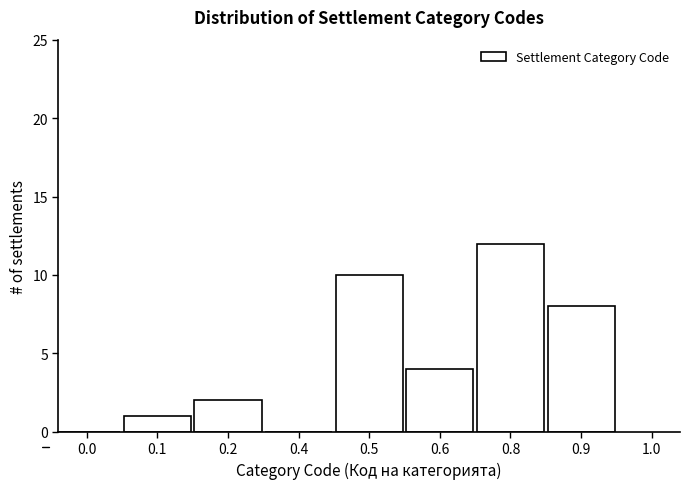

Reading left to right, transcribe all the data shown in this chart.

0.0=0	0.1=1	0.2=2	0.4=0	0.5=10	0.6=4	0.8=12	0.9=8